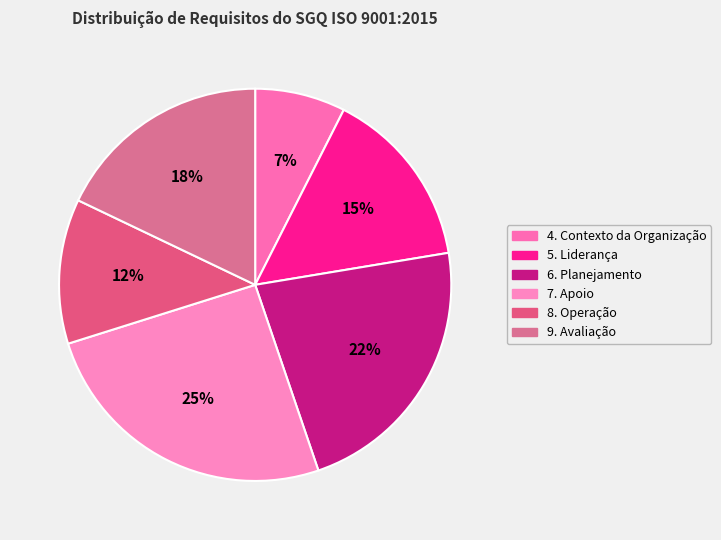

Count the number of slices in the pie.

6